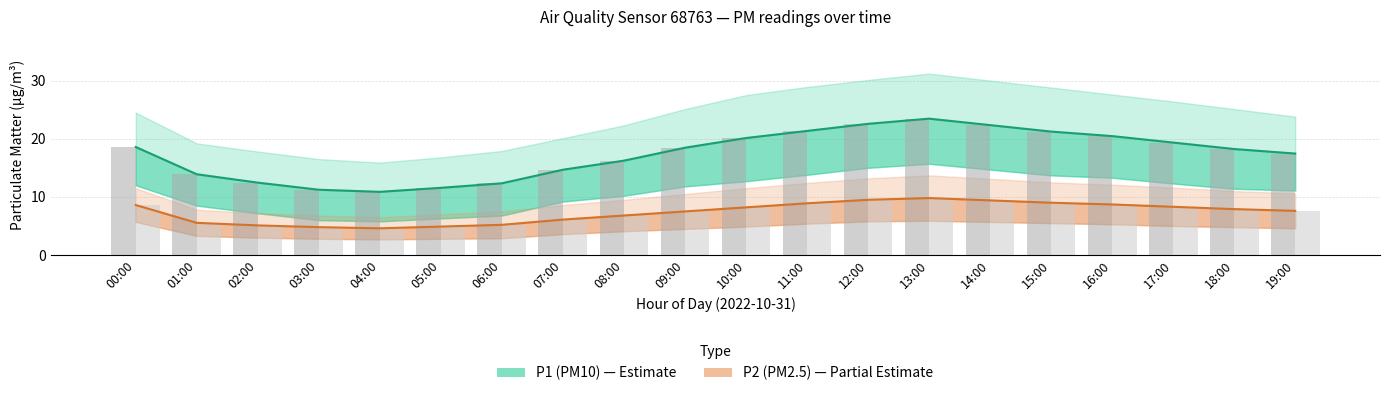

At how many categories does at least one series exceed 23?

1